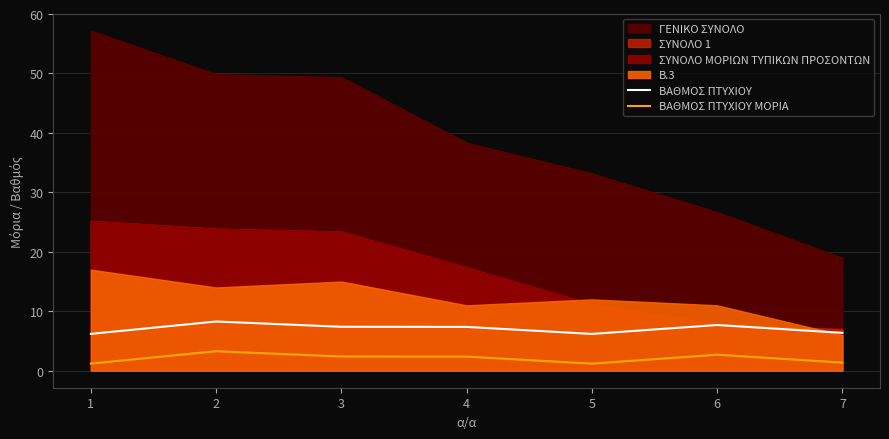

The ΒΑΘΜΟΣ ΠΤΥΧΙΟΥ series shows 6.4 at 7. True or false?

True